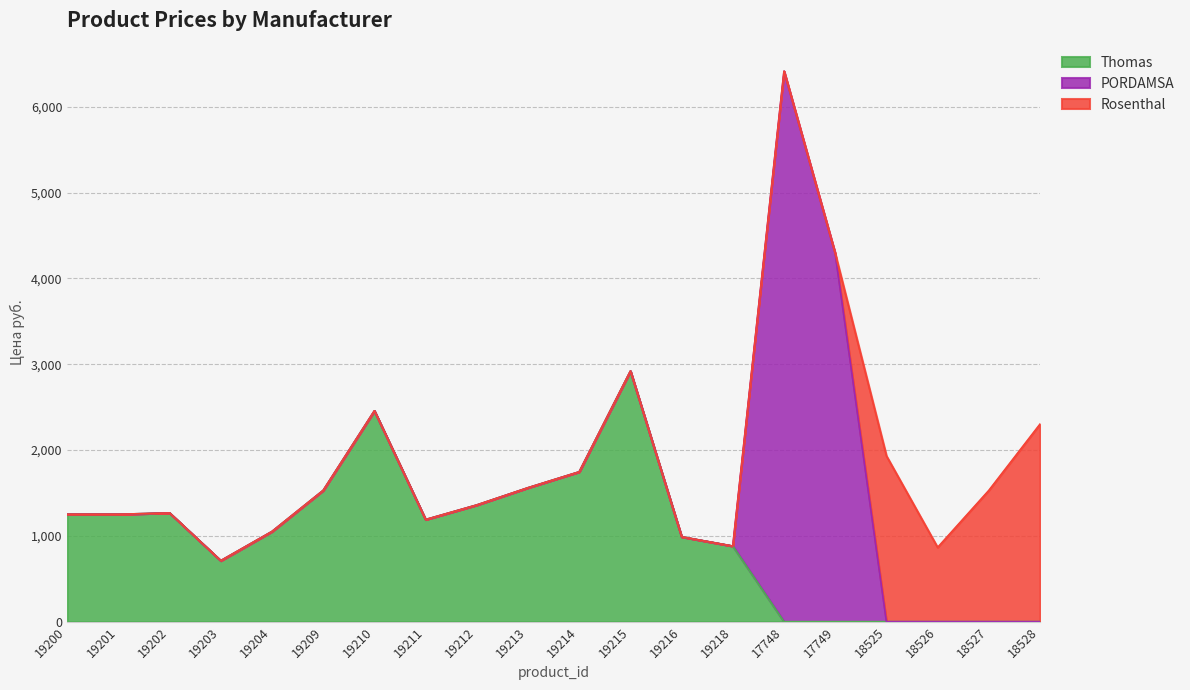

What is the difference between the maximum and minimum values in the PORDAMSA series?

6414.0